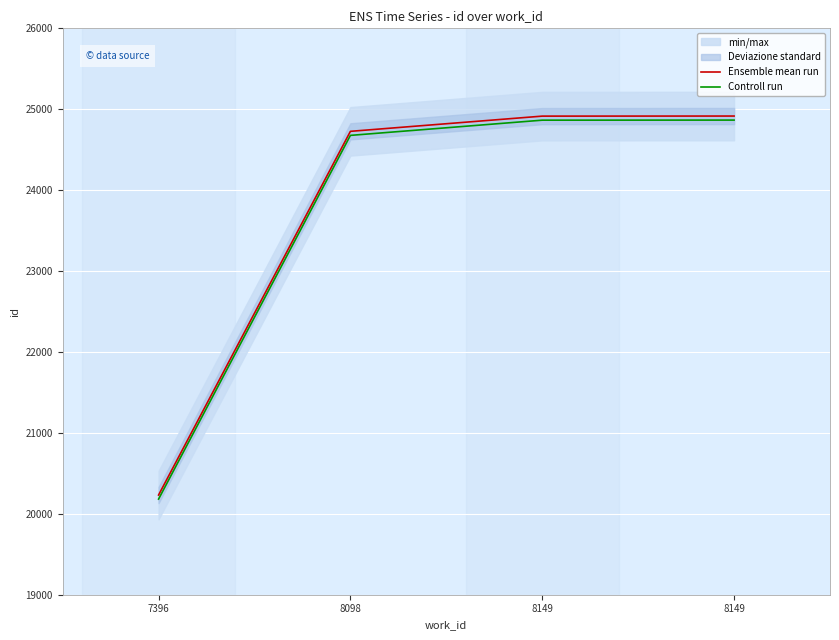

Which series has the largest total across all categories?

Ensemble mean run